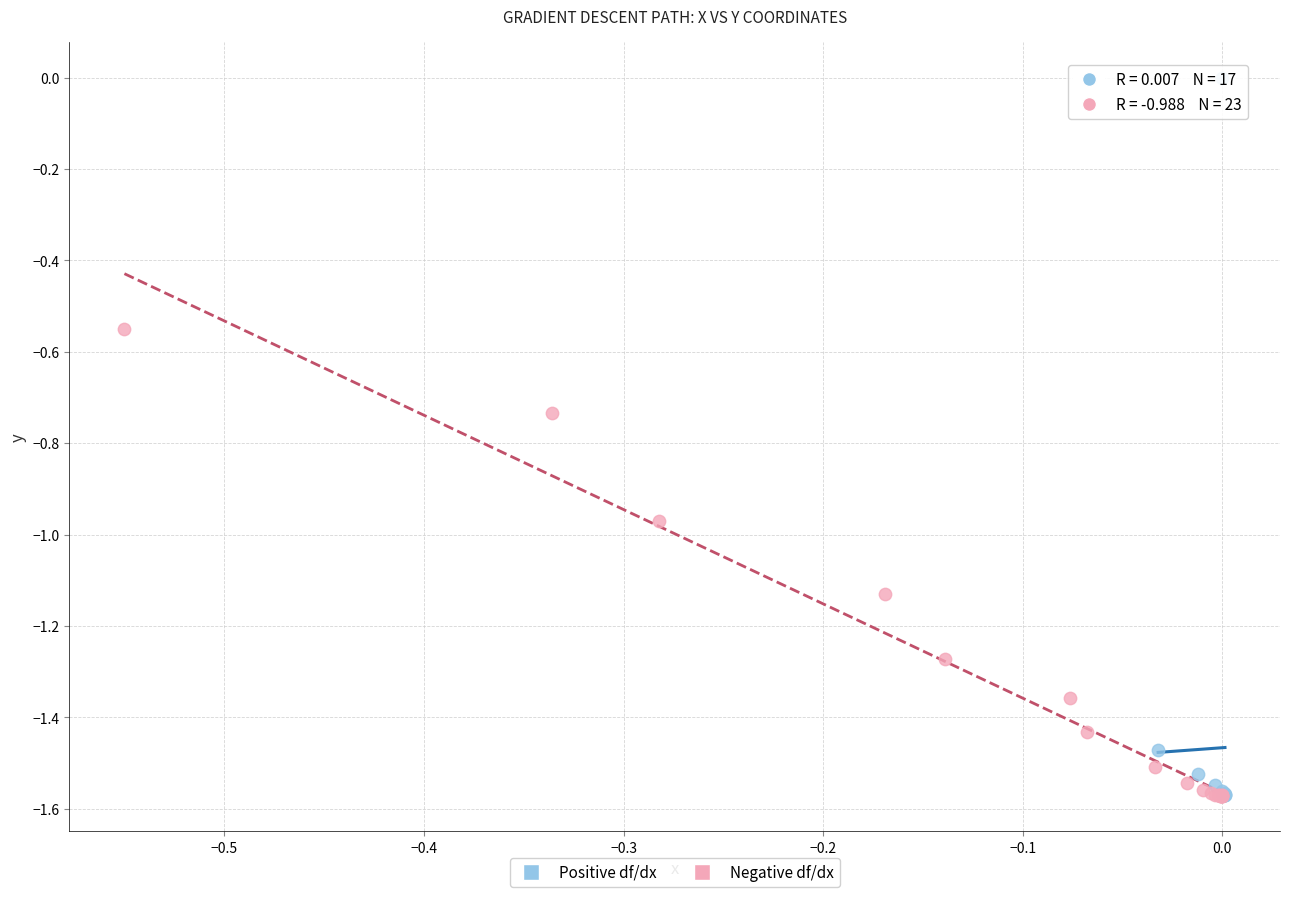

Which series has the widest spread of Y values?

Positive df/dx